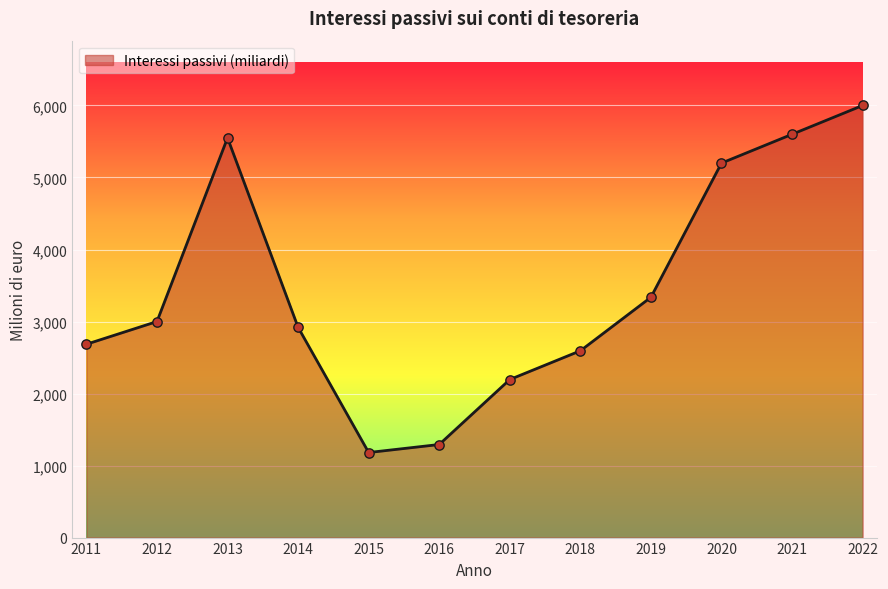

What is the ratio of the value at 2015 to the value at 2019?

0.4